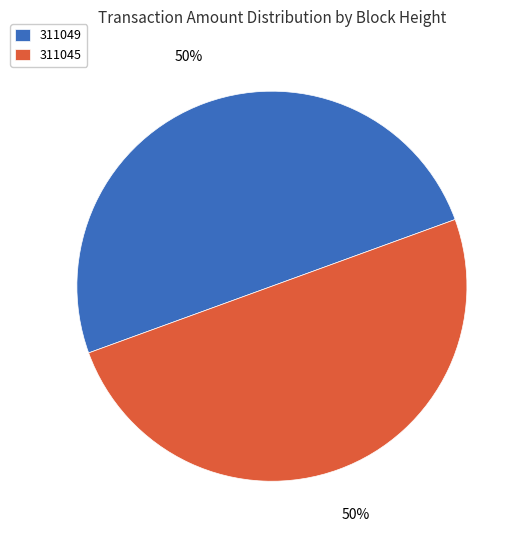

Is it true that 311045 is 40% of the pie?

False